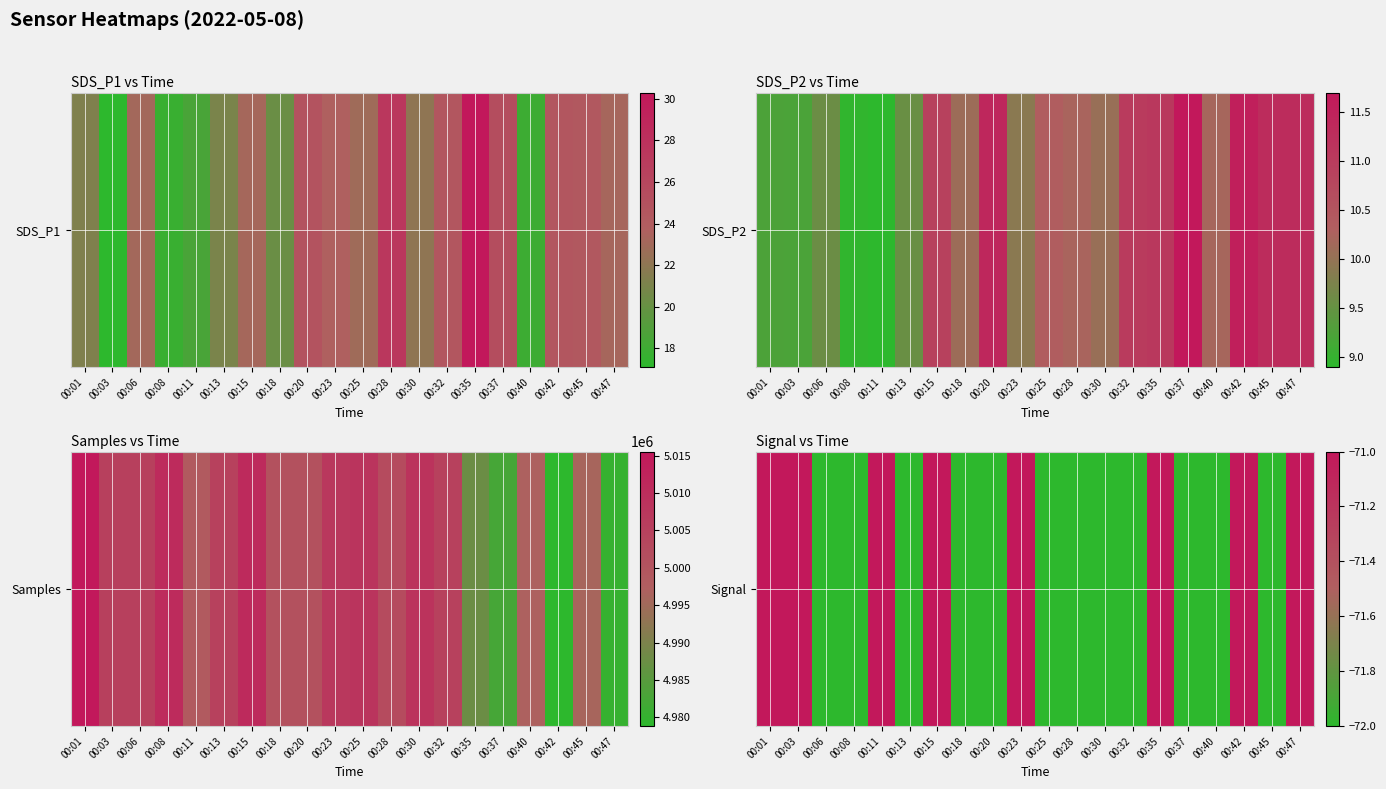

What is the greatest value displayed?

-71